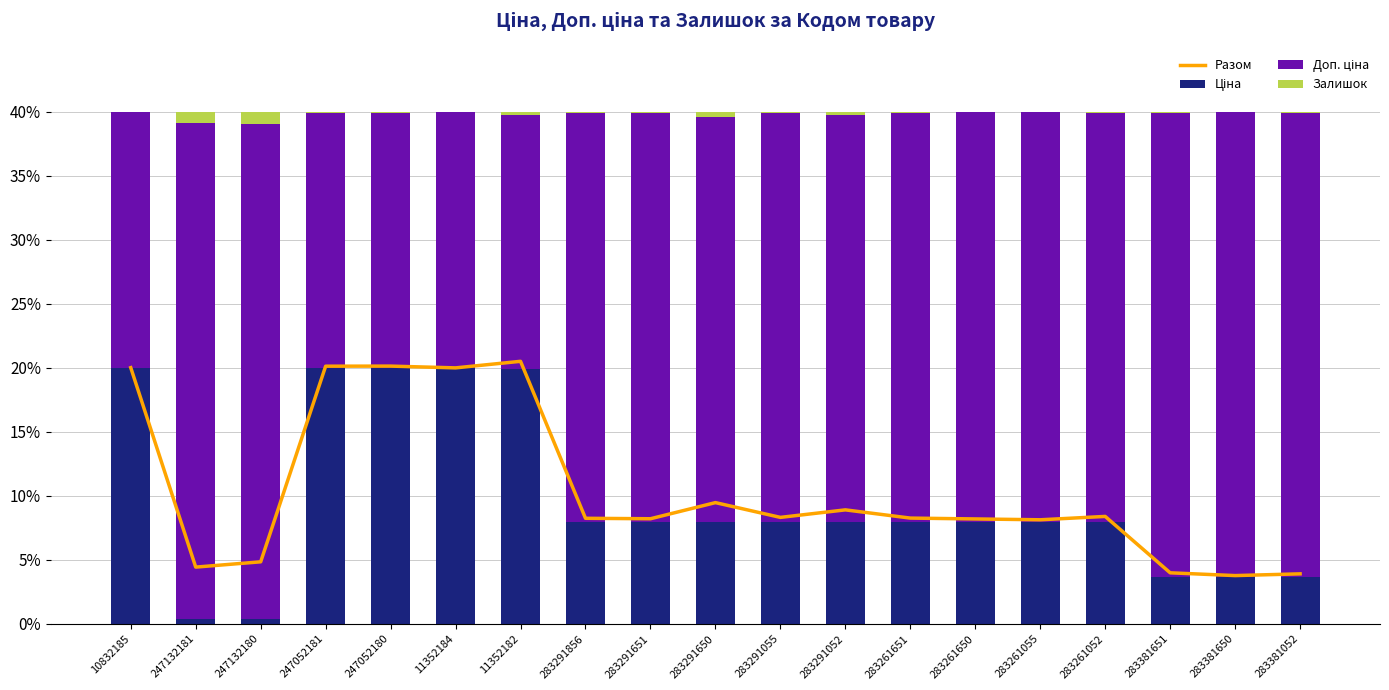

List the series in order of their peak value, highest first.

Доп. ціна, Разом, Ціна, Залишок